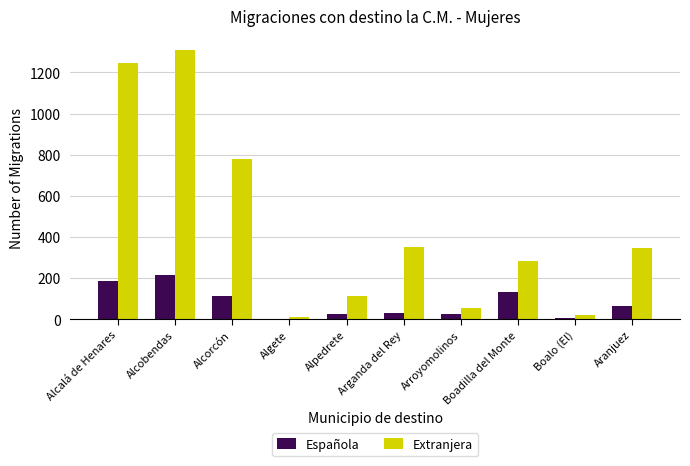

What is the total value across all series at Algete?

14